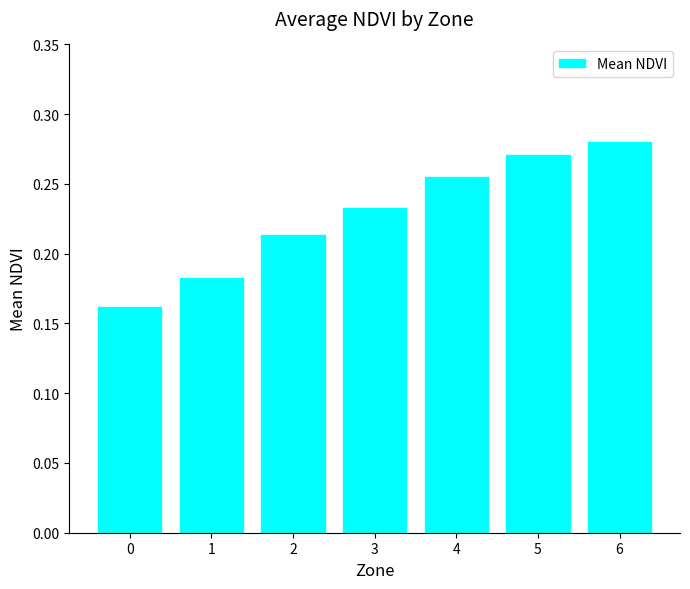

At which category does the chart reach its peak across all series?

6